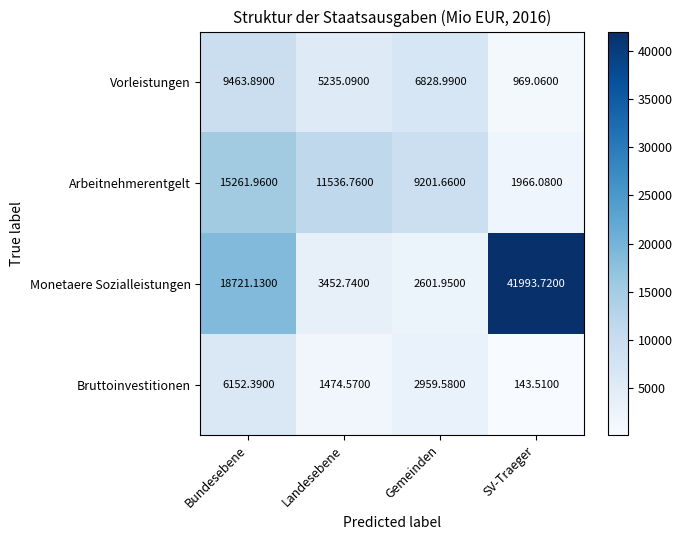

Which series has the widest spread of values?

Monetaere Sozialleistungen